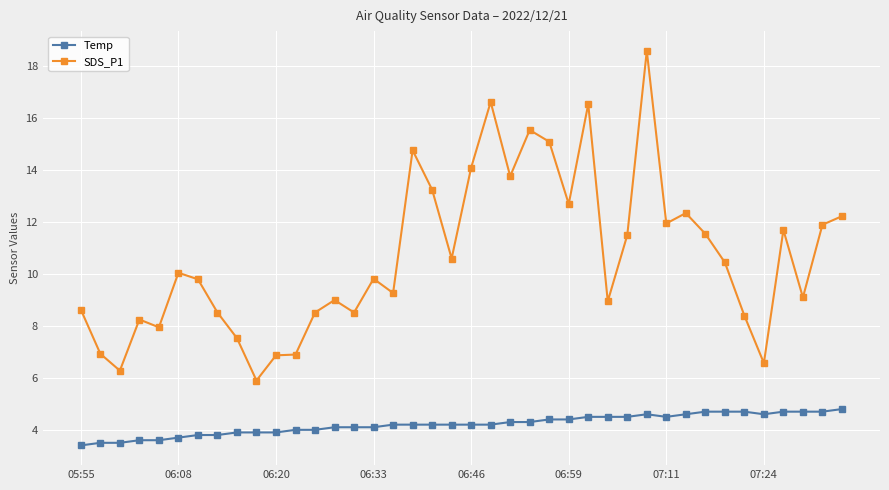

Does the chart display data point markers on the line(s)?

Yes